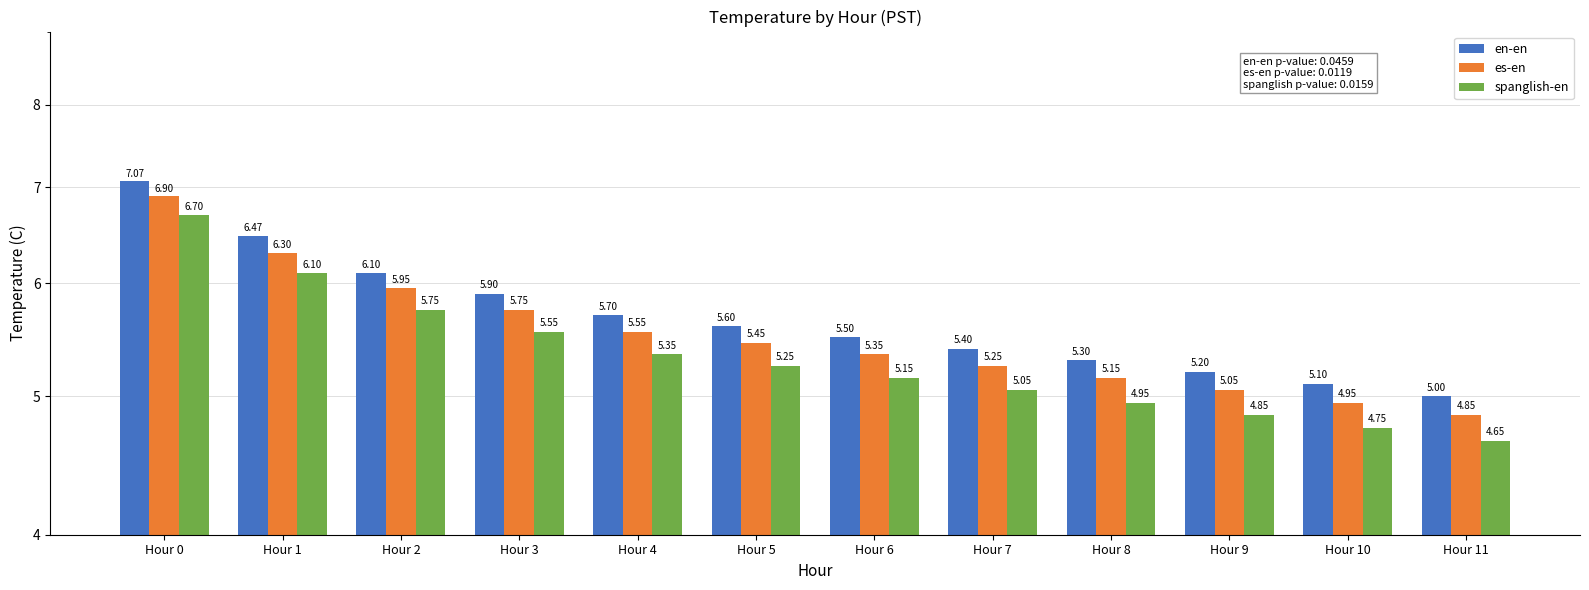

What is the greatest value displayed?

7.1